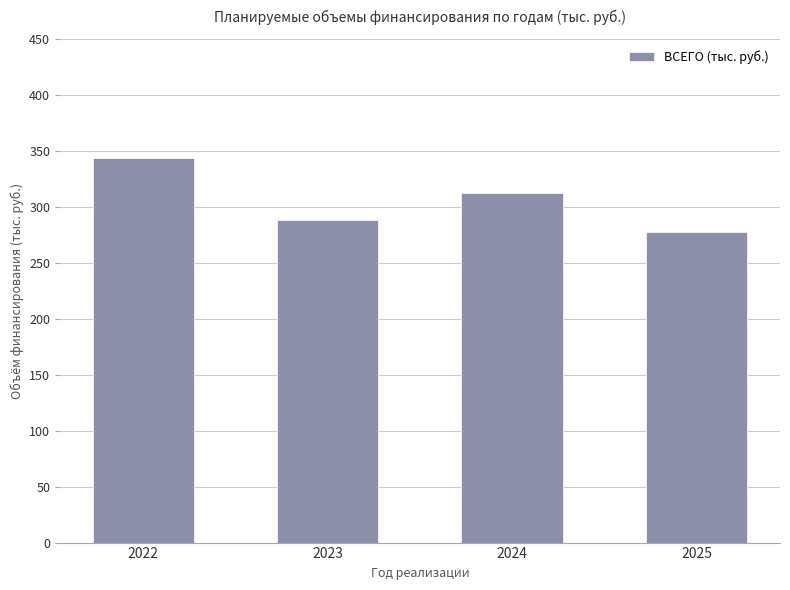

How many values are below 312?

2